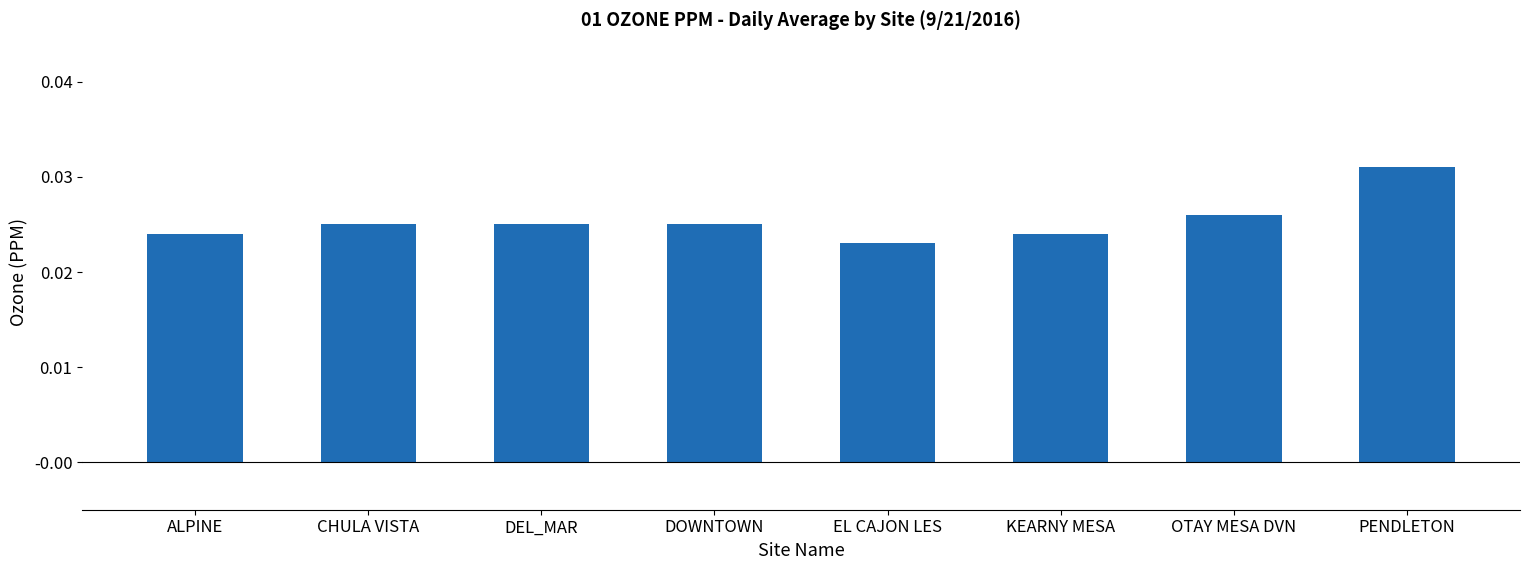

At which category does the chart reach its peak across all series?

PENDLETON